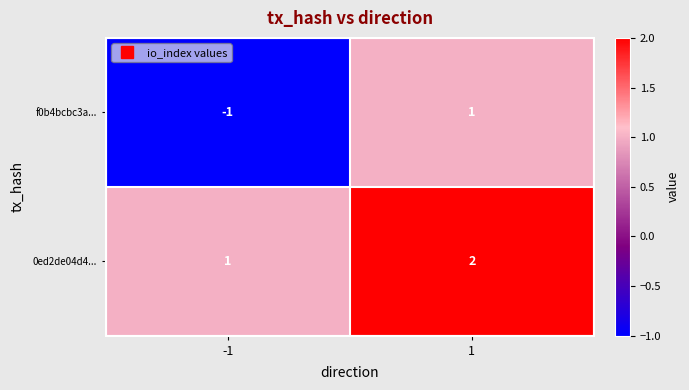

How many values in f0b4bcbc3a... are above zero?

1